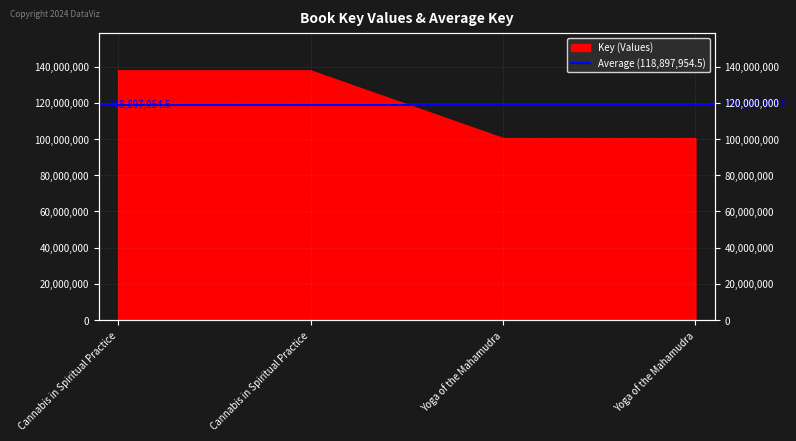

Reading left to right, what are all the values shown in this chart?

137817818	137817818	100444216	100444216